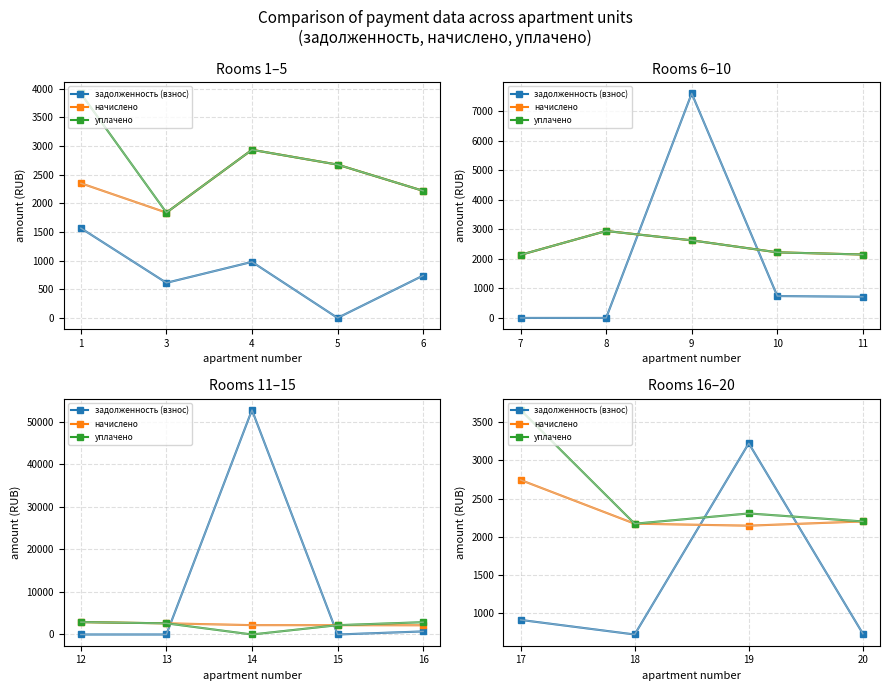

How many interior local valleys does the задолженность (взнос) series have?

1